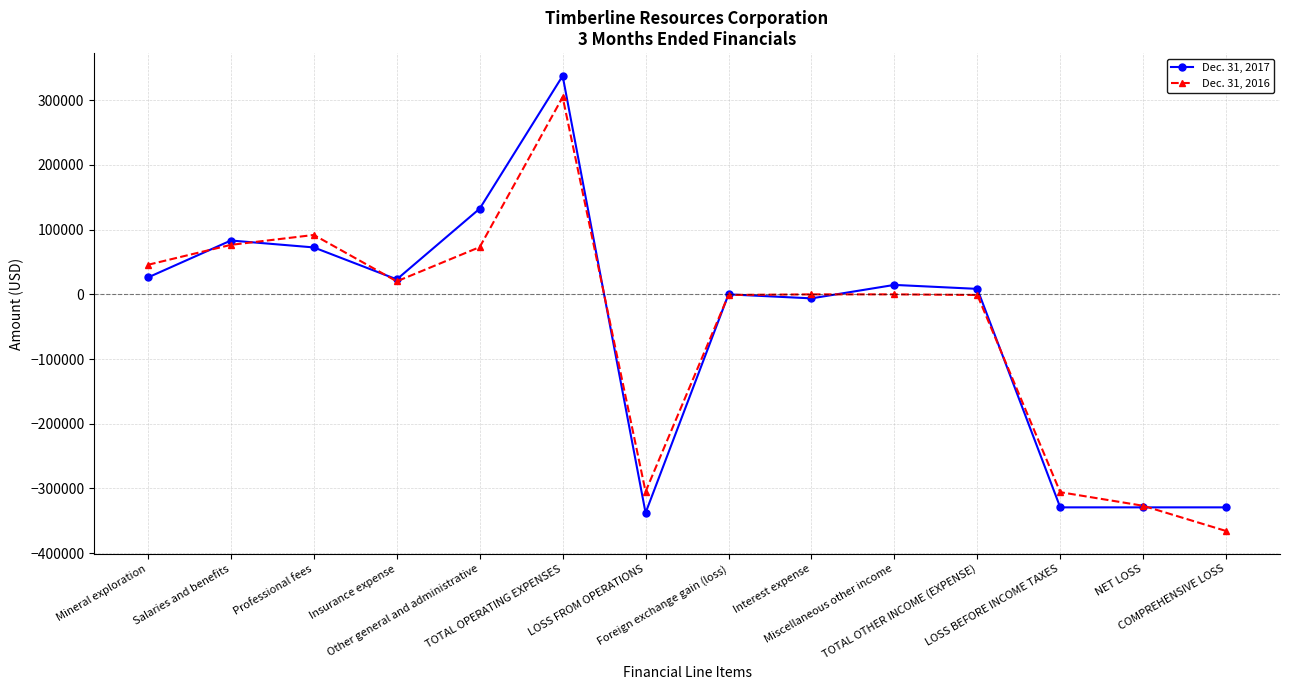

List the series in order of their overall mean, lowest first.

Dec. 31, 2016, Dec. 31, 2017